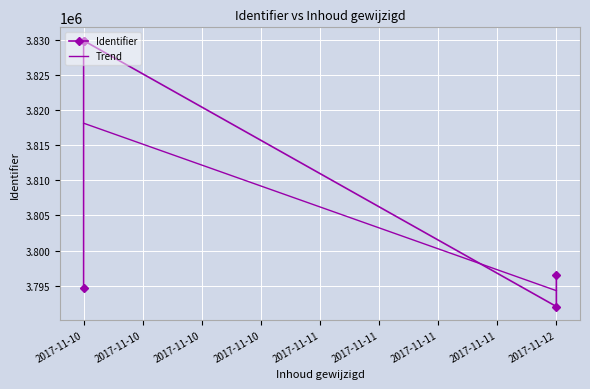

Reading right to left, list all the values displayed in this chart.

3796542	3792032	3829875	3829853	3794633